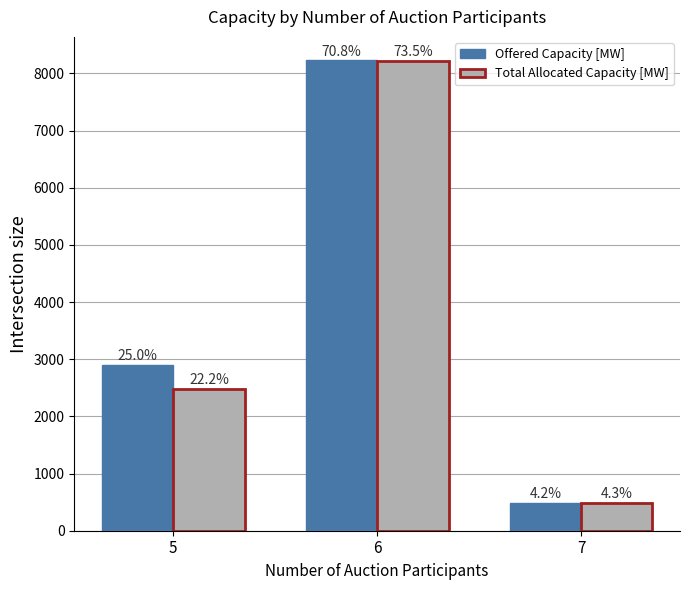

At how many categories does at least one series exceed 7381?

1